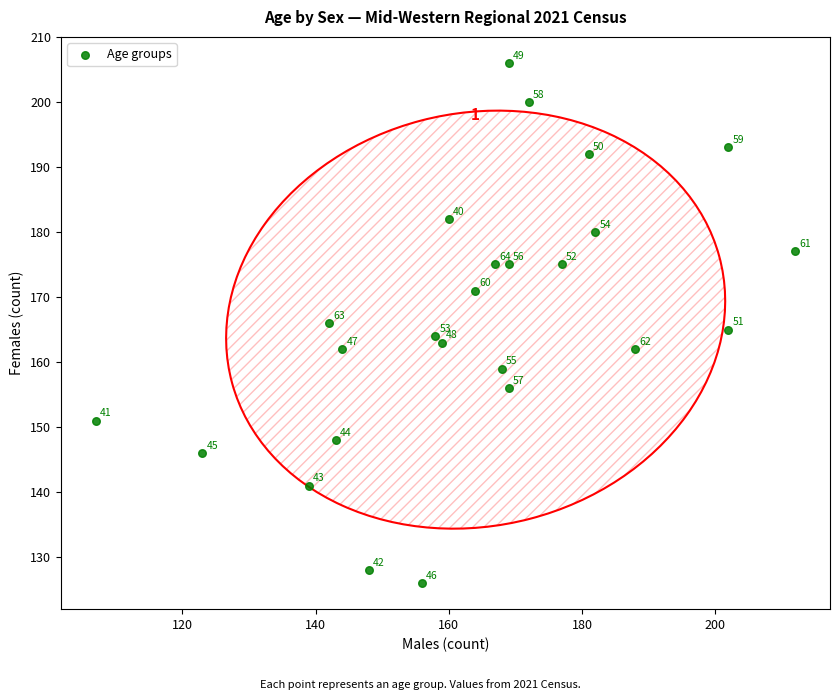

What is the range of X values (max minus min)?

105